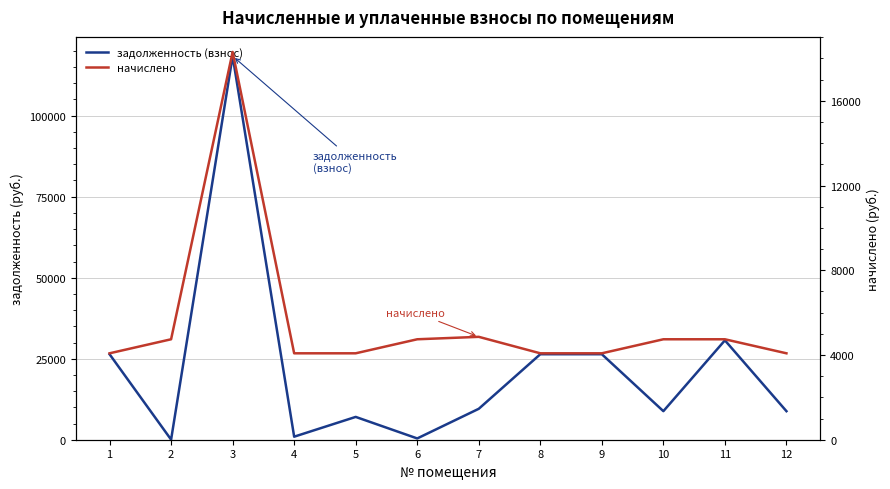

Reading left to right, what are all the values shown in this chart?

задолженность (взнос): 1=26387.5	2=27.8	3=118401.8	4=937.2	5=7041.0	6=395.4	7=9544.7	8=26387.5	9=26387.5	10=8814.5	11=30671.5	12=8809.2
начислено: 1=4080.0	2=4742.4	3=18307.2	4=4080.0	5=4080.0	6=4742.4	7=4857.6	8=4080.0	9=4080.0	10=4742.4	11=4742.4	12=4080.0